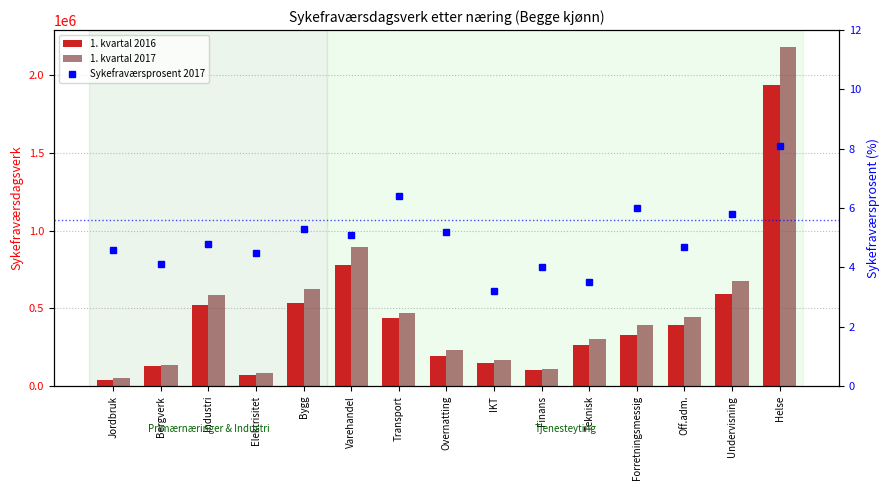

How many values in the 1. kvartal 2017 series exceed 392810?

7